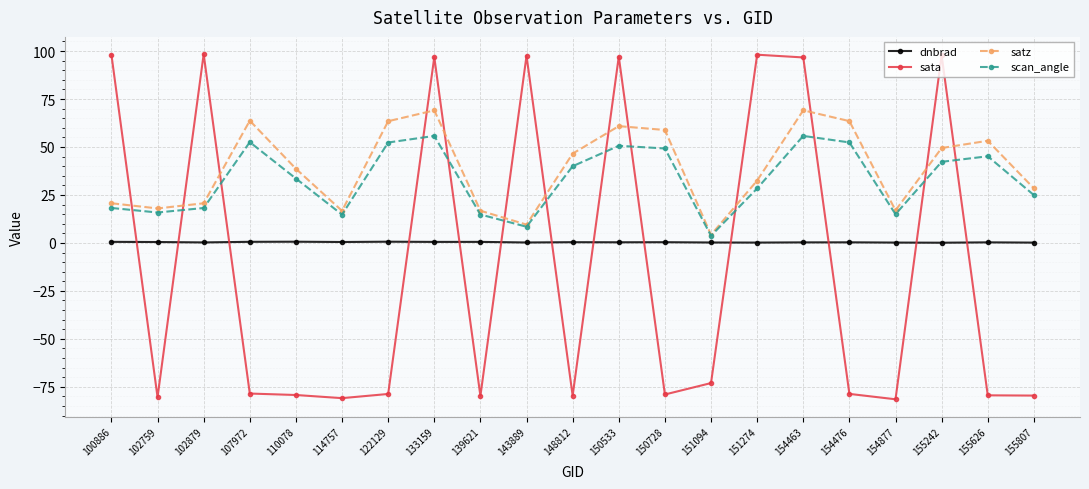

What are all the series names shown in the legend?

dnbrad, sata, satz, scan_angle